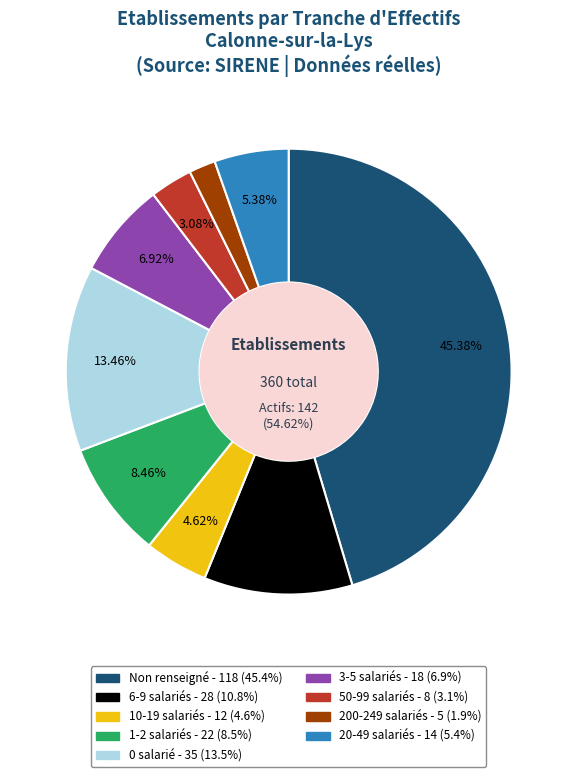

To the nearest percent, what portion does NN represent?

45%